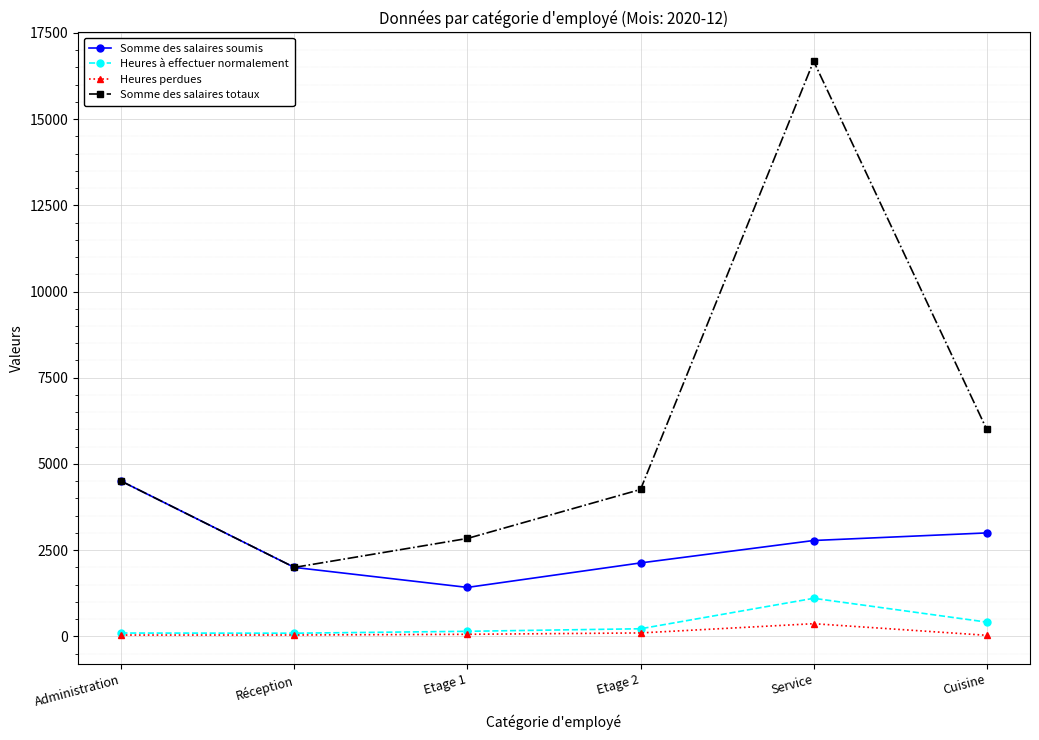

What is the difference between the maximum and minimum values in the Somme des salaires totaux series?

14680.0